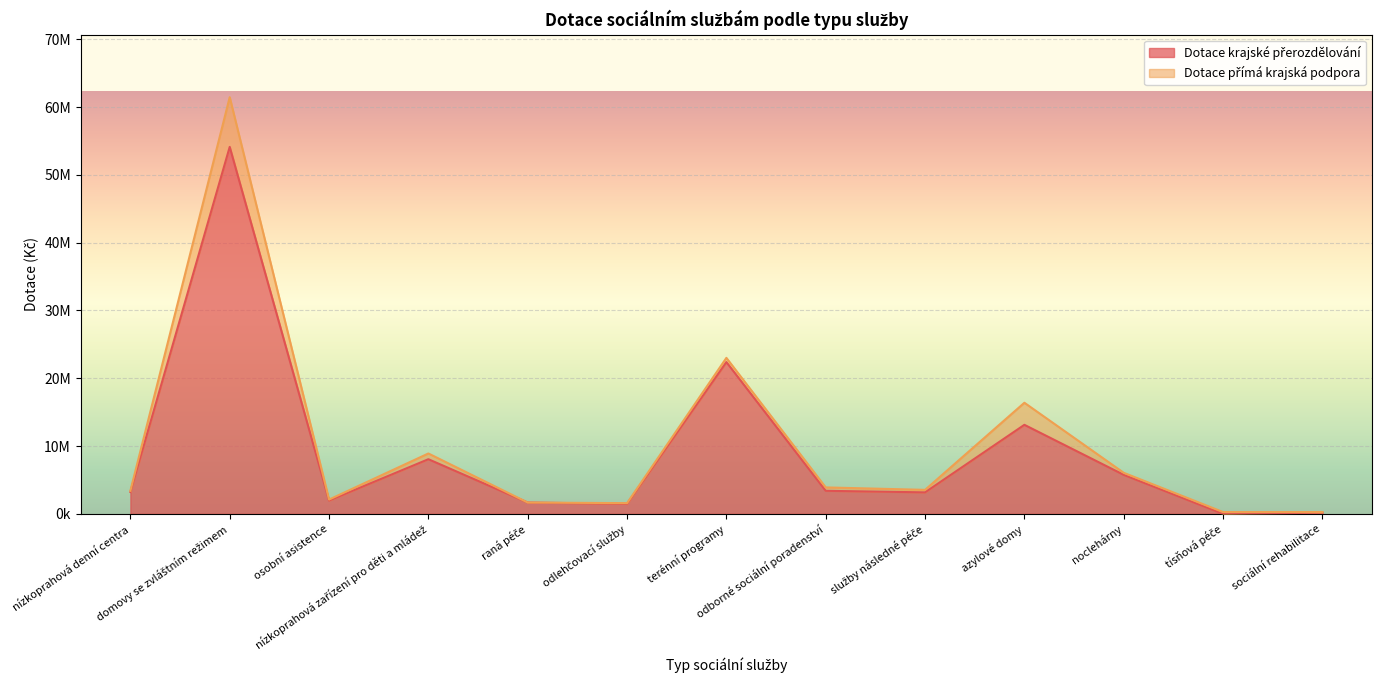

Reading right to left, extract all data points from this chart.

203000	0	5757000	13134000	3171000	3400000	22387000	1480000	1670000	8060000	1962000	54129000	3234000